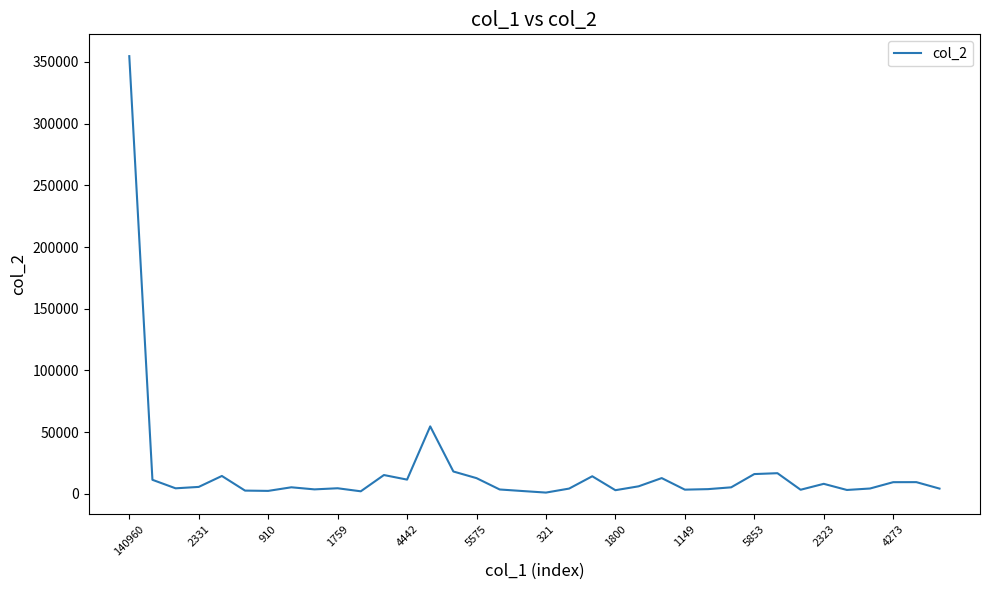

What is the difference between the maximum and minimum values?

353722